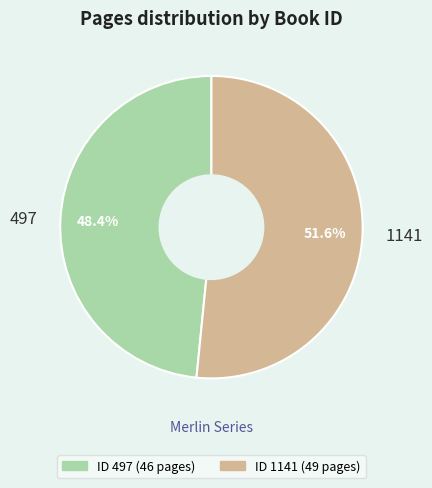

True or false: 1141 accounts for 44% of the total.

False